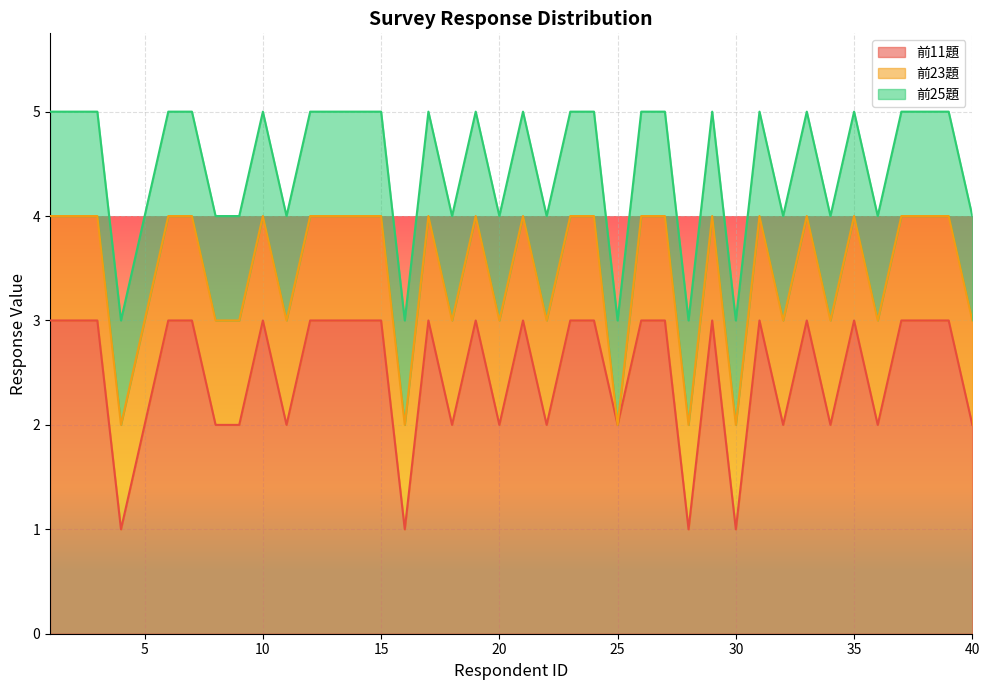

List the labels in order of 前11題 value, largest first.

1, 2, 3, 6, 7, 10, 12, 13, 14, 15, 17, 19, 21, 23, 24, 26, 27, 29, 31, 33, 35, 37, 38, 39, 5, 8, 9, 11, 18, 20, 22, 25, 32, 34, 36, 40, 4, 16, 28, 30